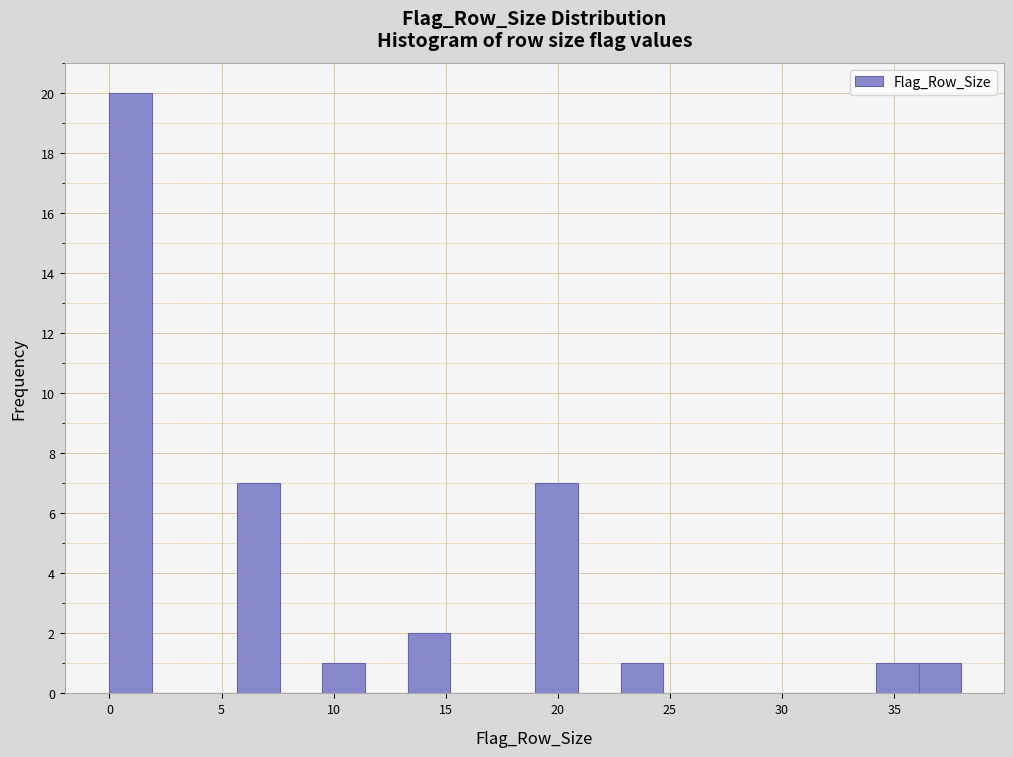

Around what value on the x-axis is the tallest bar? Give the approximate position of its centre, as read against the axis.

1.0